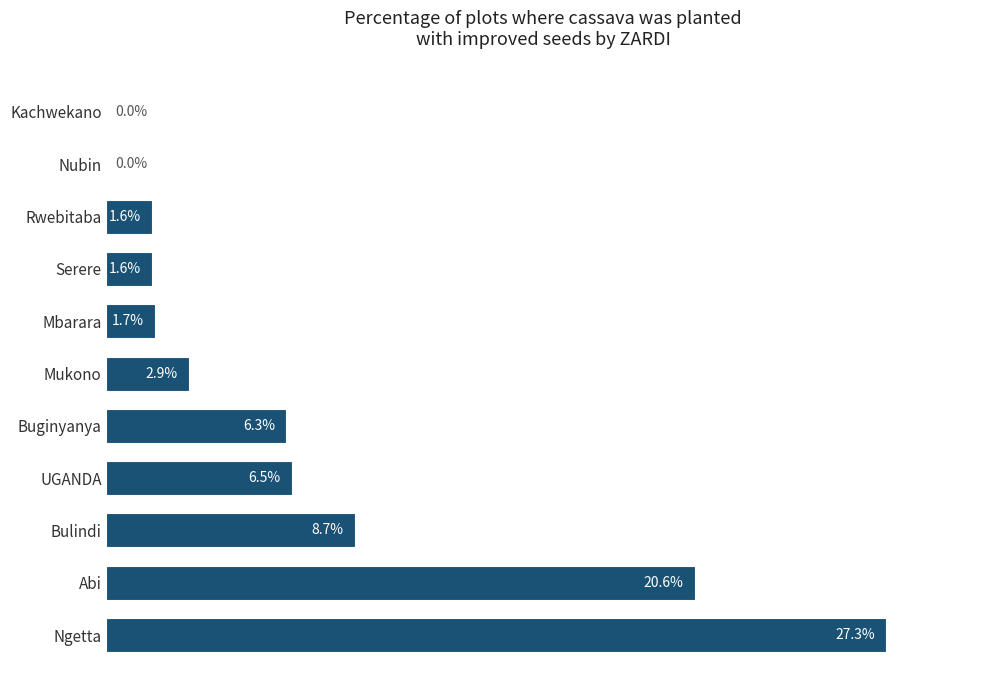

Which category has the highest value across all series?

Ngetta